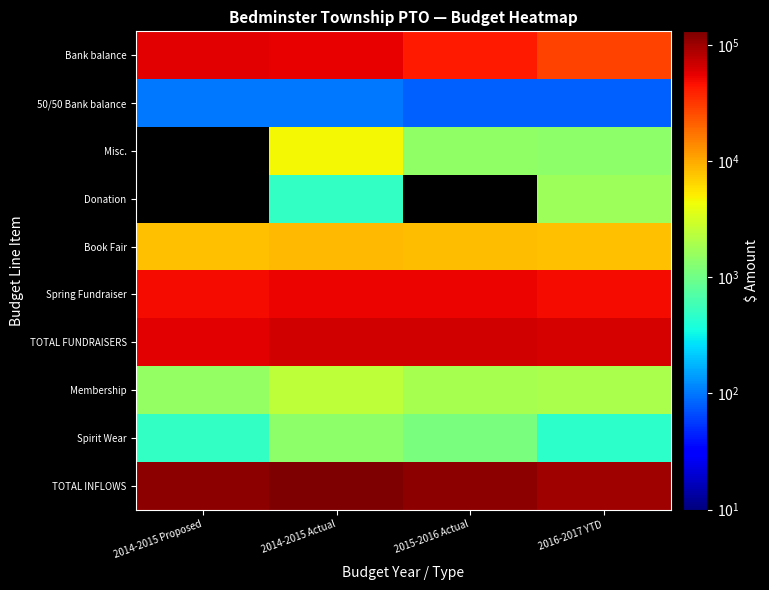

What is the maximum value for Book Fair?

8583.7